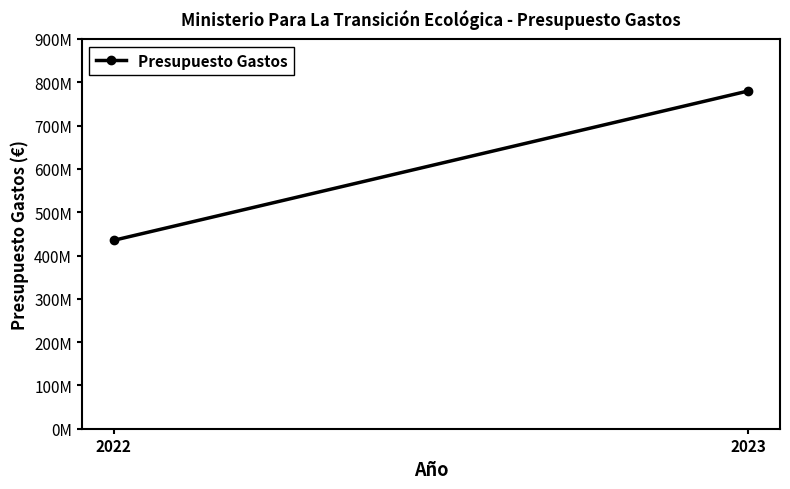

What is the sum of all values?

1215000000